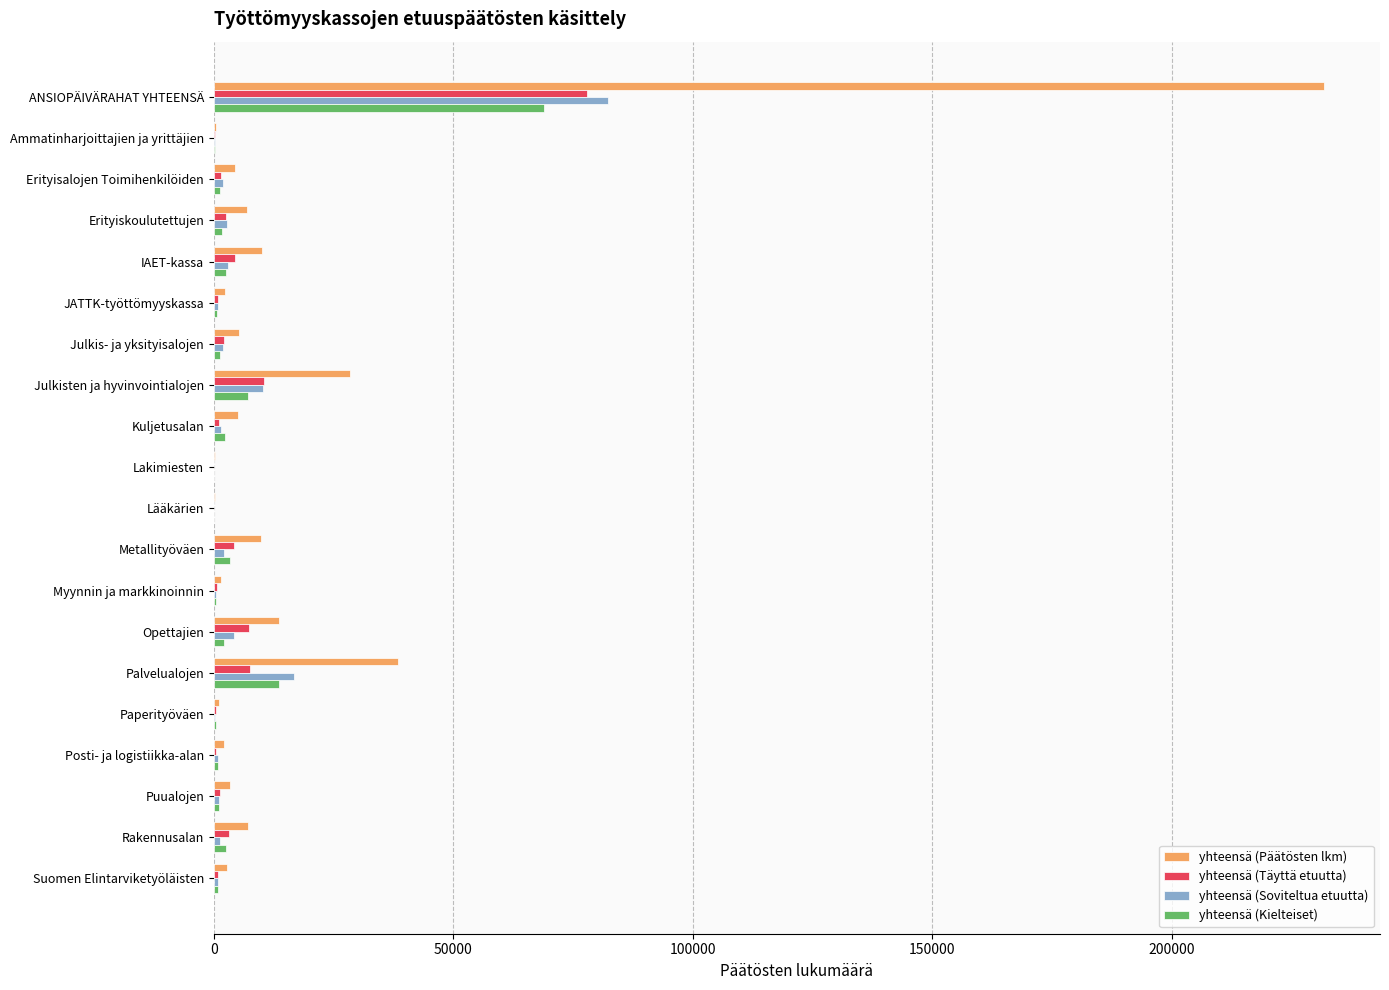

What is the greatest value displayed?

231939